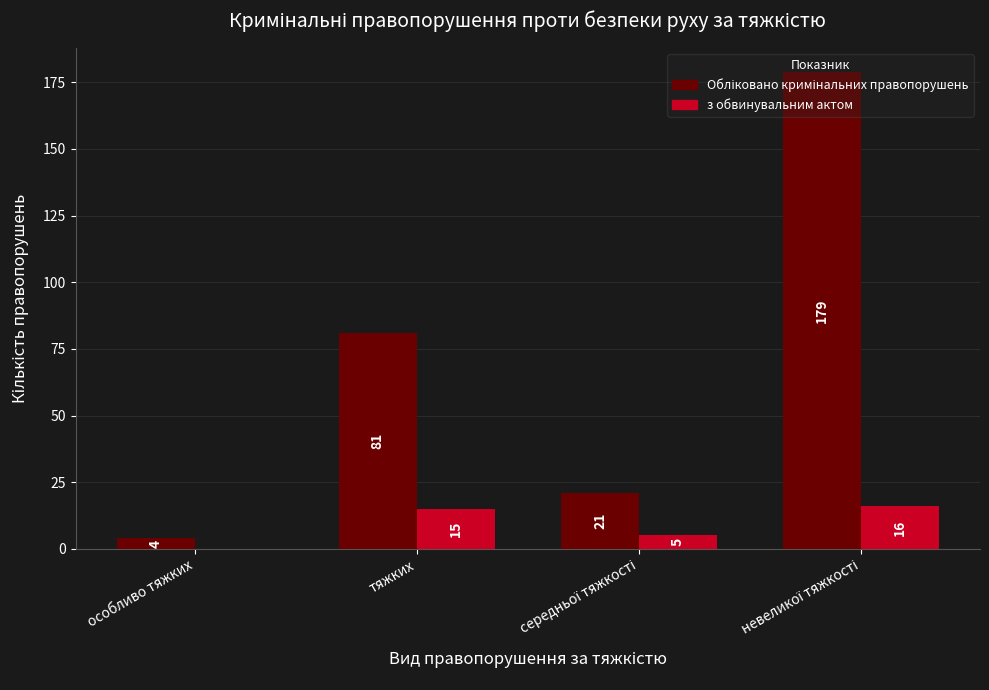

True or false: з обвинувальним актом has a value of 0 at особливо тяжких.

True